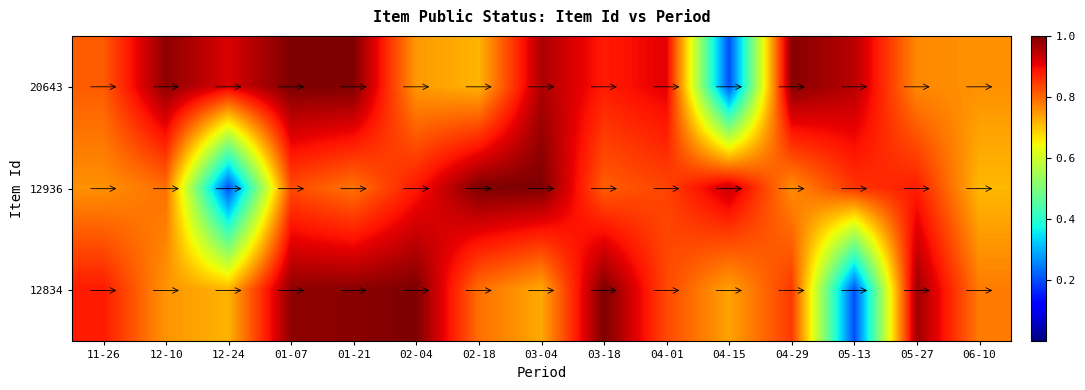

List the series in order of their overall mean, highest first.

20643, 12834, 12936